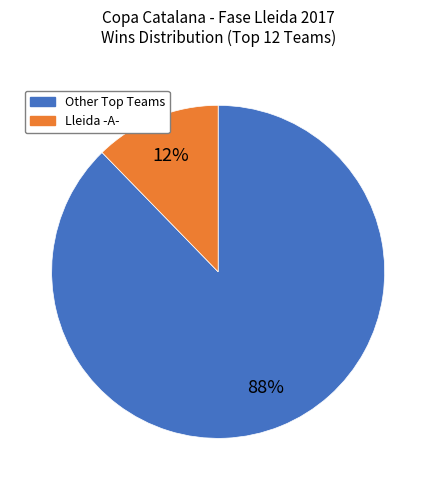

Does any single category account for the majority?

Yes